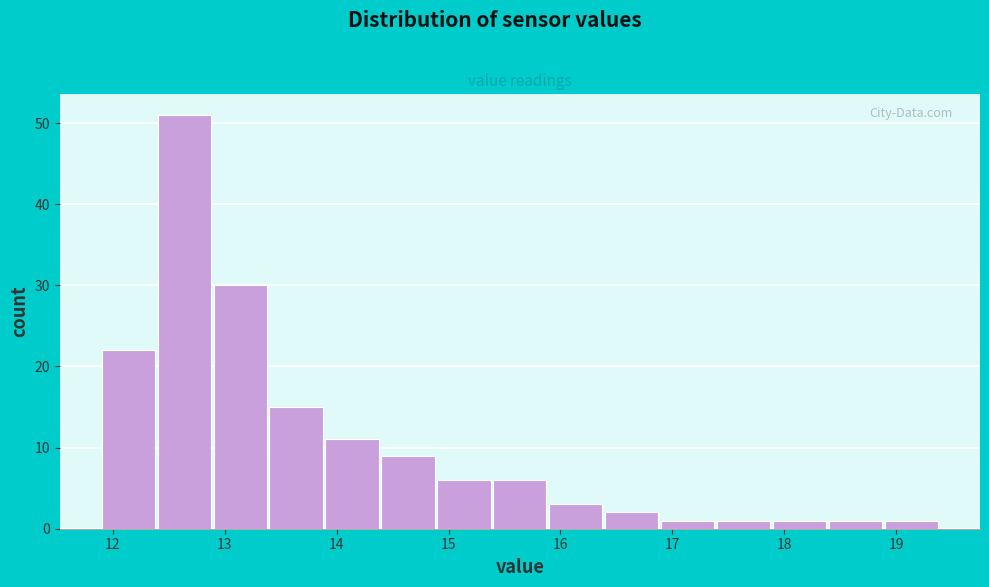

Reading left to right, list every bar in this chart as the range it spans on the x-axis followed by its height. The values are not printed on the chart, so give them approximately, as read against the axis.

11.9 to 12.4: 22
12.4 to 12.9: 51
12.9 to 13.4: 30
13.4 to 13.9: 15
13.9 to 14.4: 11
14.4 to 14.9: 9
14.9 to 15.4: 6
15.4 to 15.9: 6
15.9 to 16.4: 3
16.4 to 16.9: 2
16.9 to 17.4: 1
17.4 to 17.9: 1
17.9 to 18.4: 1
18.4 to 18.9: 1
18.9 to 19.4: 1